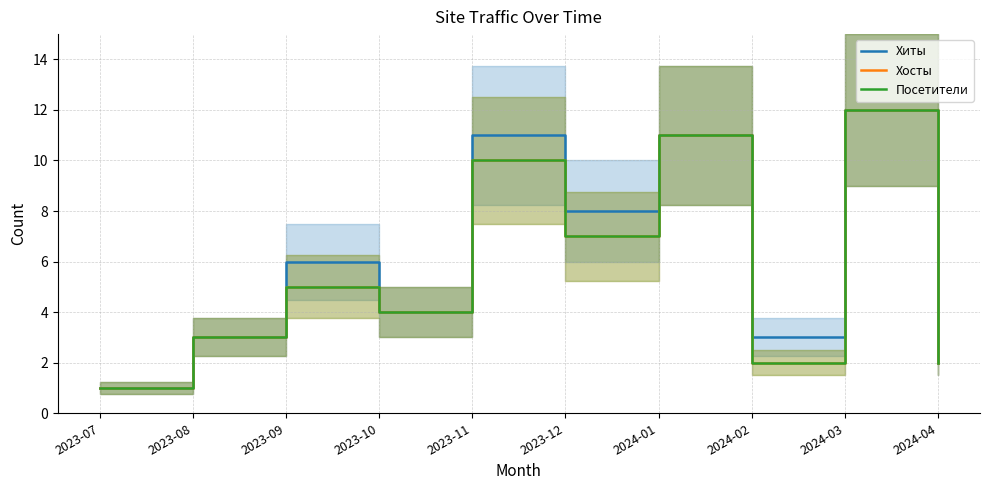

How many data points in Хиты are above 6?

4